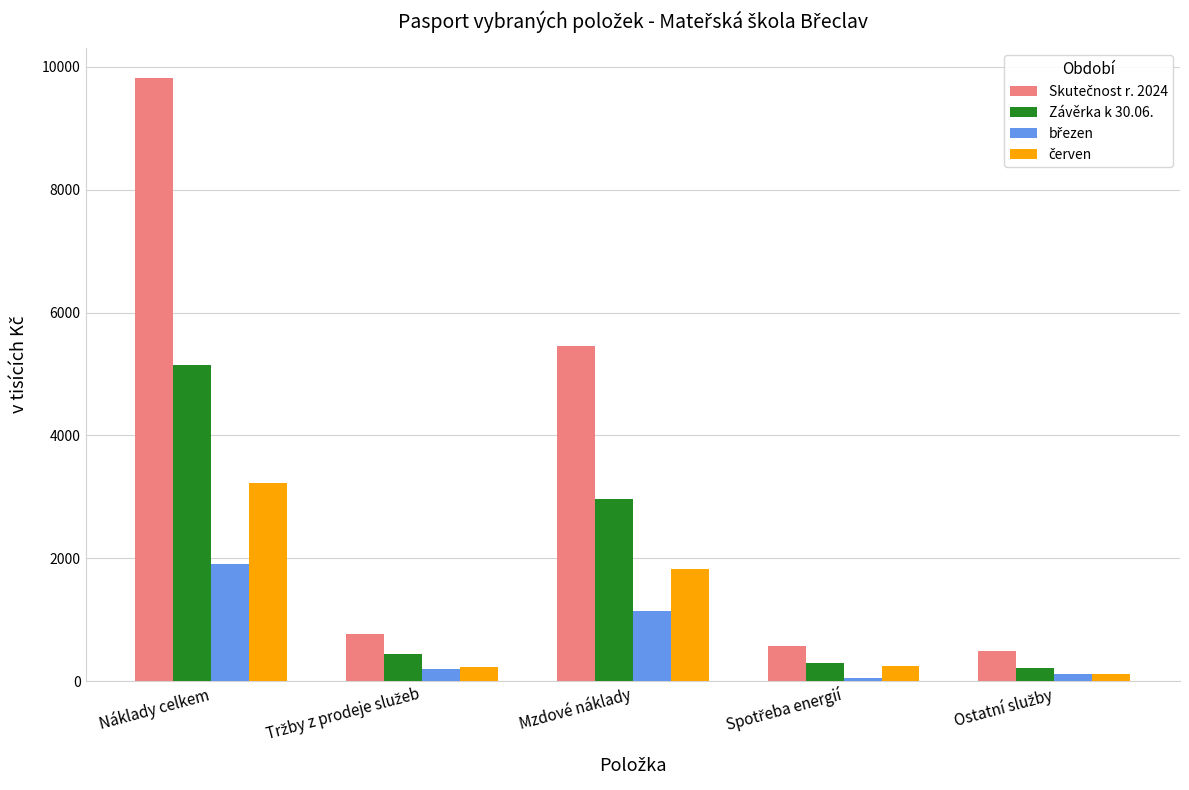

Which label corresponds to the largest value in the chart?

Náklady celkem